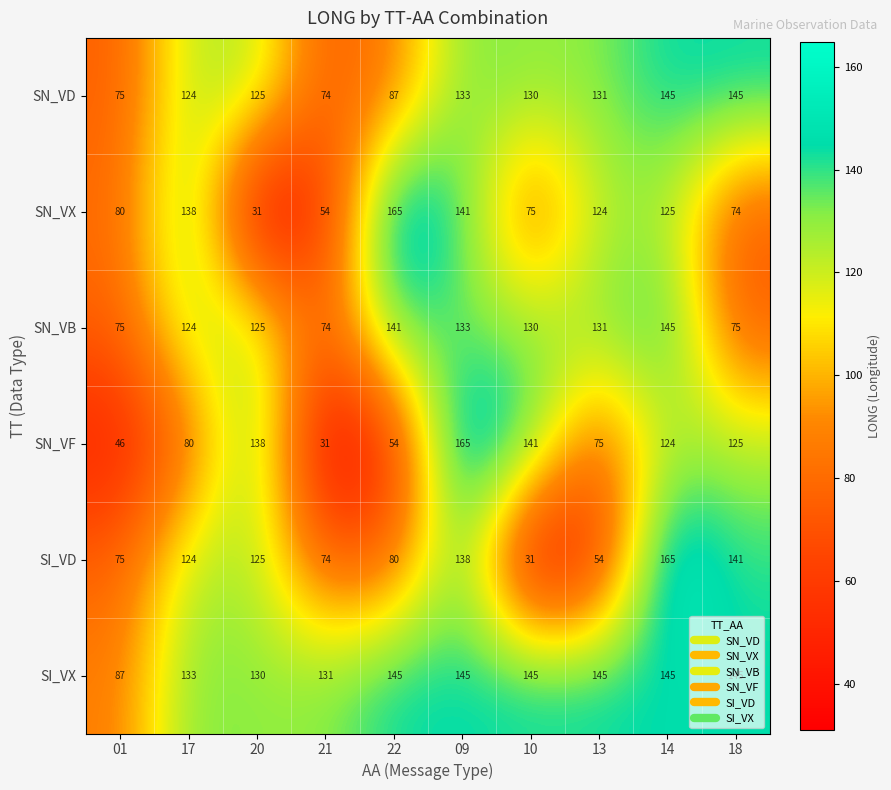

What is the average value of the SN_VD series?

117